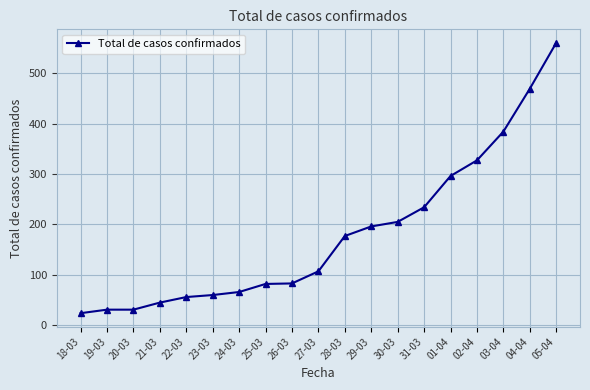

What is the difference between the values at 21-03 and 30-03?

160